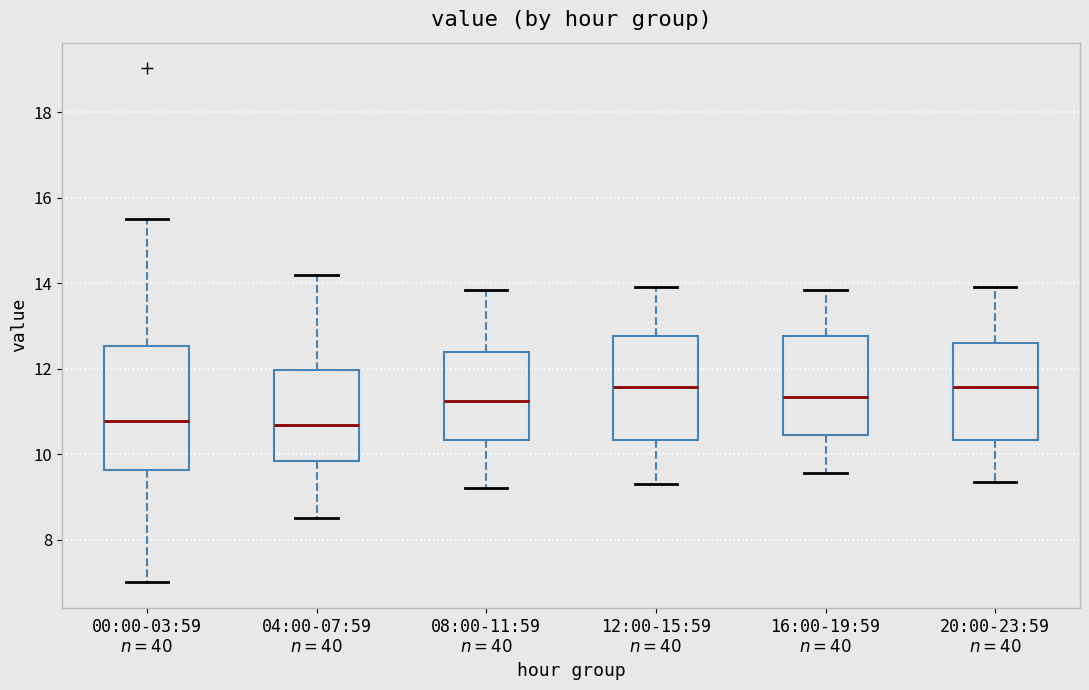

Reading left to right, read every box against the y-axis: the position of its median line, the range the box covers, and the ends of its whiskers. The values are not printed on the chart, so give them approximately, as read against the axis.

00:00-03:59 $n=40$: median 10.8, box 9.6 to 12.6, whiskers 7.0 to 15.6
04:00-07:59 $n=40$: median 10.6, box 9.8 to 12.0, whiskers 8.6 to 14.2
08:00-11:59 $n=40$: median 11.2, box 10.4 to 12.4, whiskers 9.2 to 13.8
12:00-15:59 $n=40$: median 11.6, box 10.4 to 12.8, whiskers 9.4 to 14.0
16:00-19:59 $n=40$: median 11.4, box 10.4 to 12.8, whiskers 9.6 to 13.8
20:00-23:59 $n=40$: median 11.6, box 10.4 to 12.6, whiskers 9.4 to 14.0